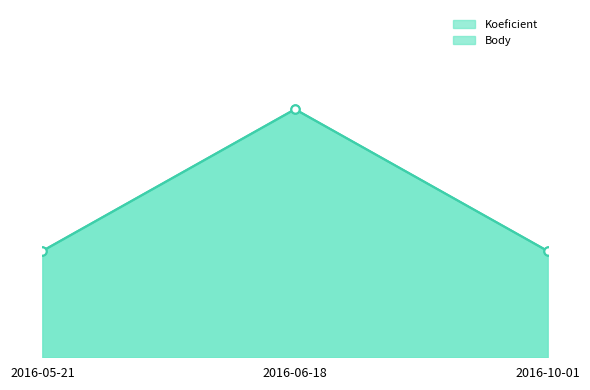

How many lines are shown in the chart?

2